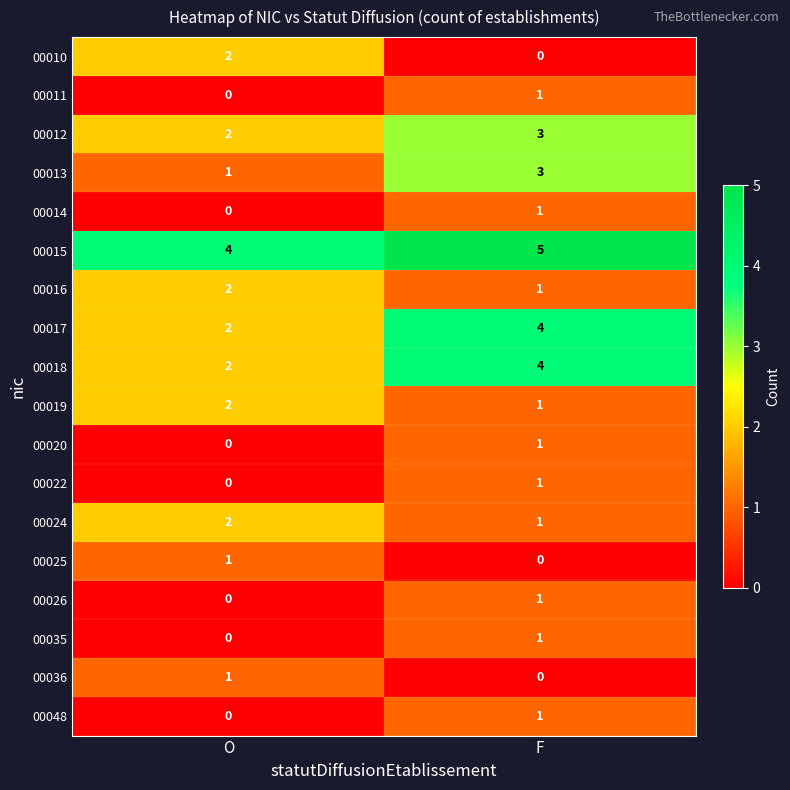

How many distinct data groups are displayed?

18